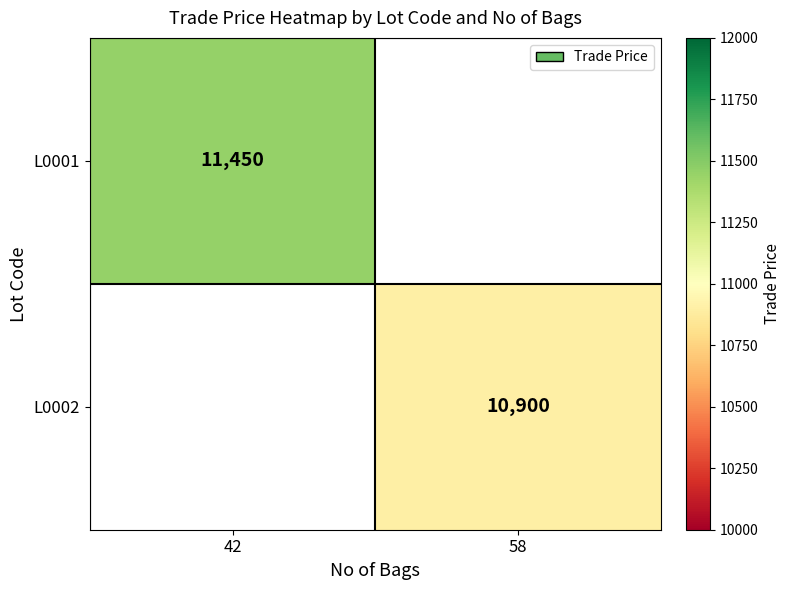

The value of L0001 at 42 is 20373. True or false?

False